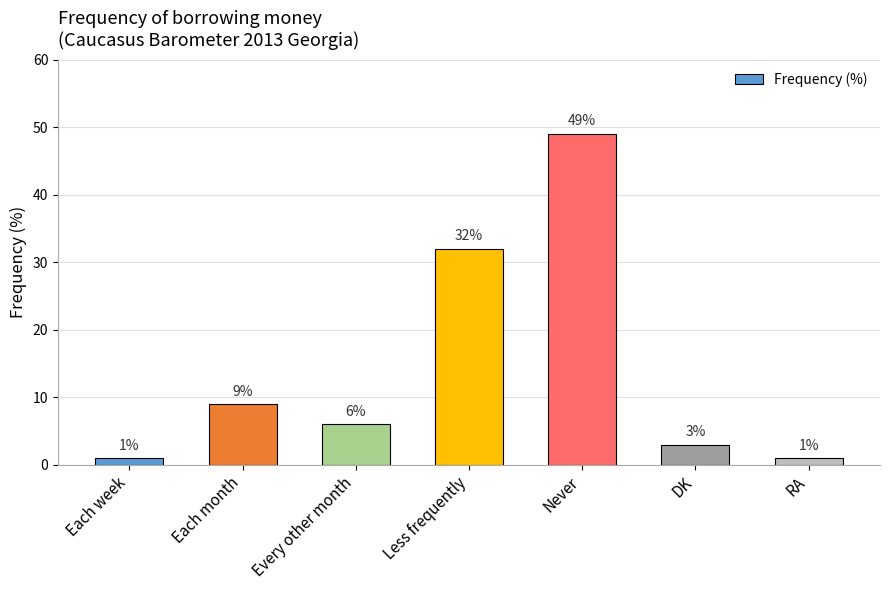

What is the greatest value displayed?

49